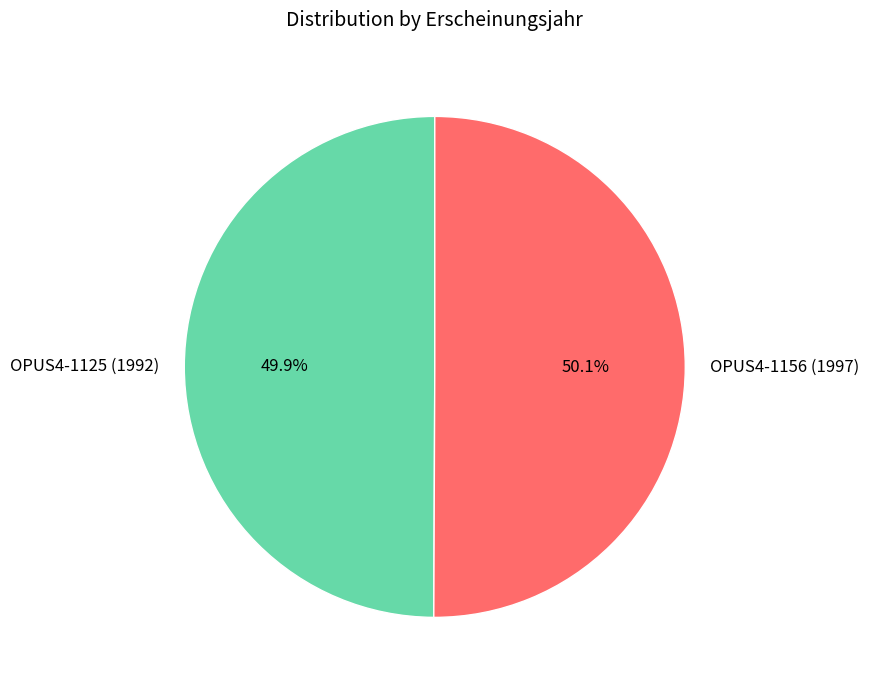

Approximately how many times larger is the value at OPUS4-1125 (1992) compared to OPUS4-1156 (1997)?

1.0